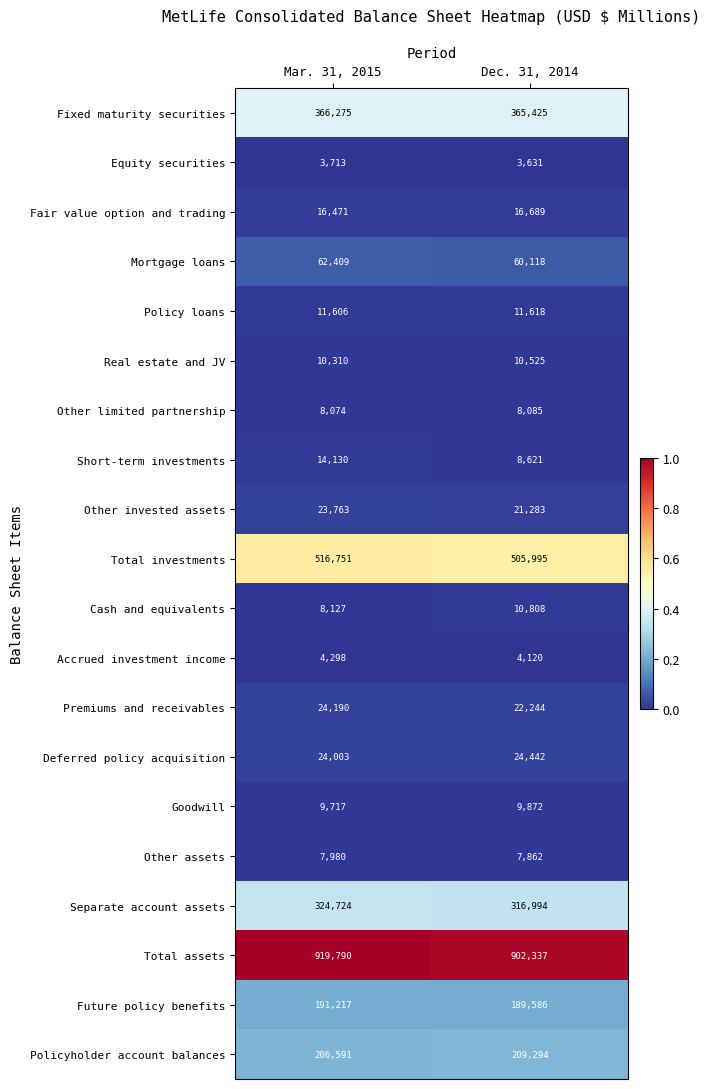

Is it true that Cash and equivalents equals 10997 at Mar. 31, 2015?

False